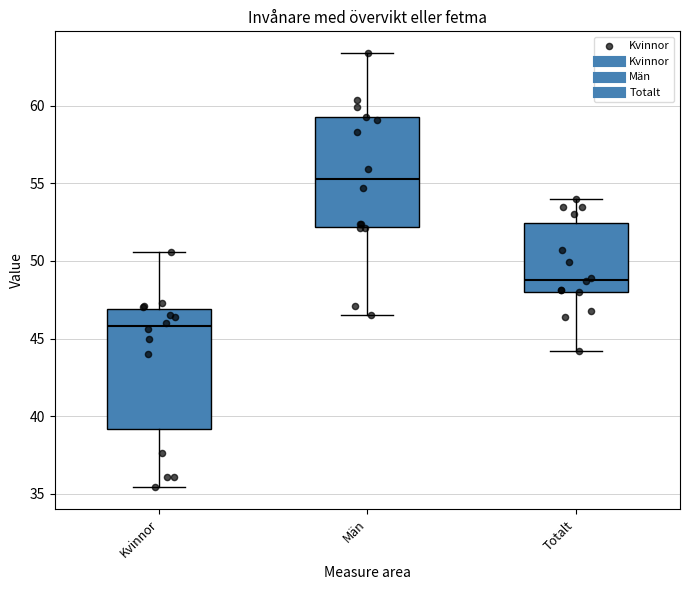

Reading left to right, transcribe this box plot: for each box, give where its median line is, the range the box spans, and where its two whiskers end, as read against the y-axis. The values are not printed on the chart, so give them approximately, as read against the axis.

Kvinnor: median 46.0, box 39.0 to 47.0, whiskers 35.5 to 50.5
Män: median 55.5, box 52.0 to 59.5, whiskers 46.5 to 63.5
Totalt: median 49.0, box 48.0 to 52.5, whiskers 44.0 to 54.0